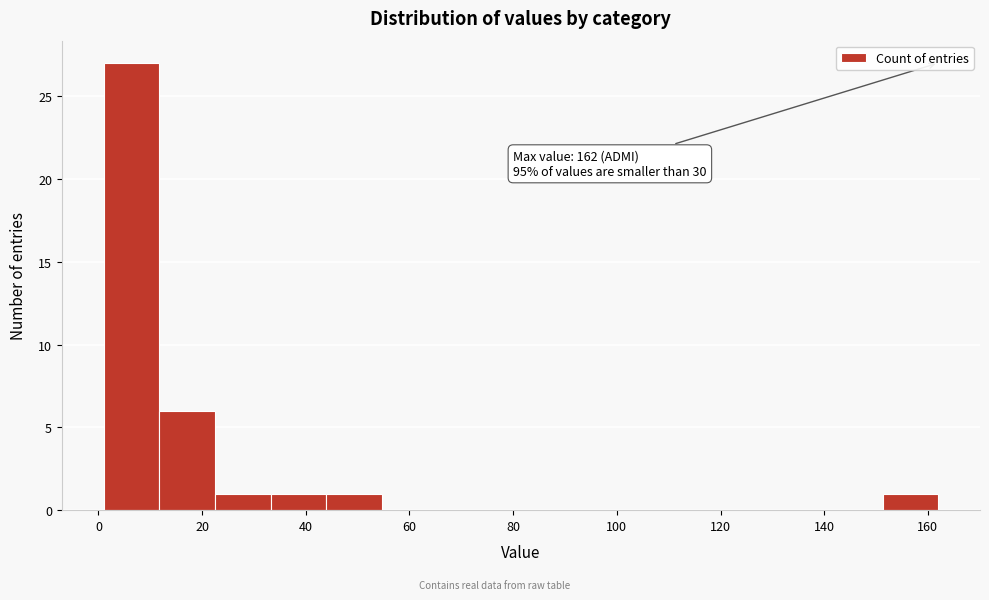

Over which range of the x-axis is the bar tallest?

2 to 12